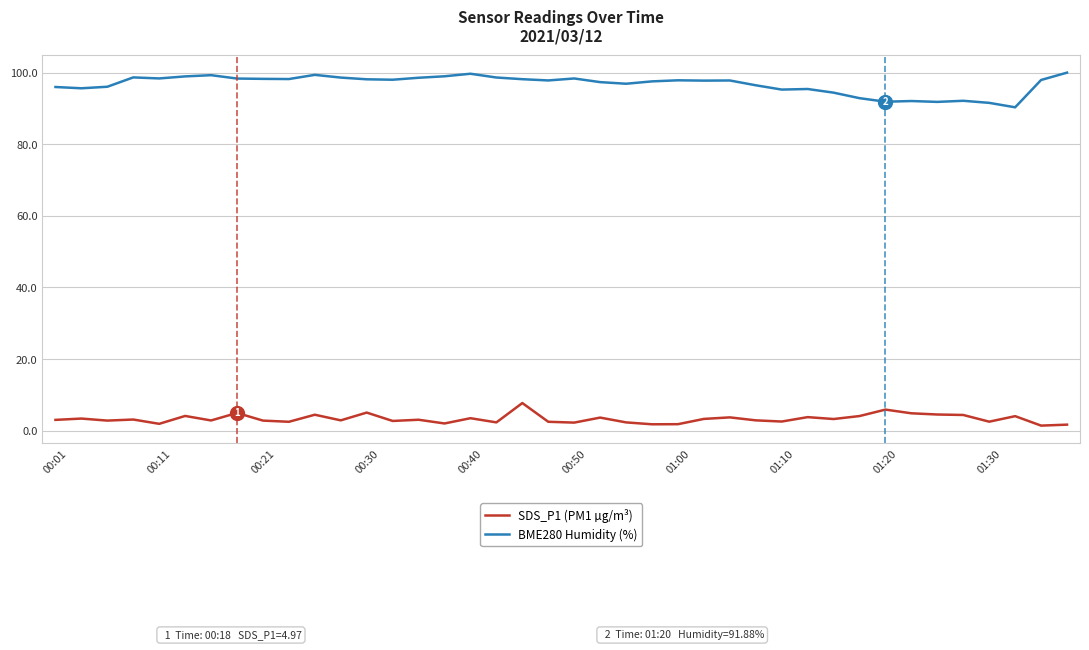

What is the difference between the maximum and minimum values in the SDS_P1 (PM1 µg/m³) series?

6.3